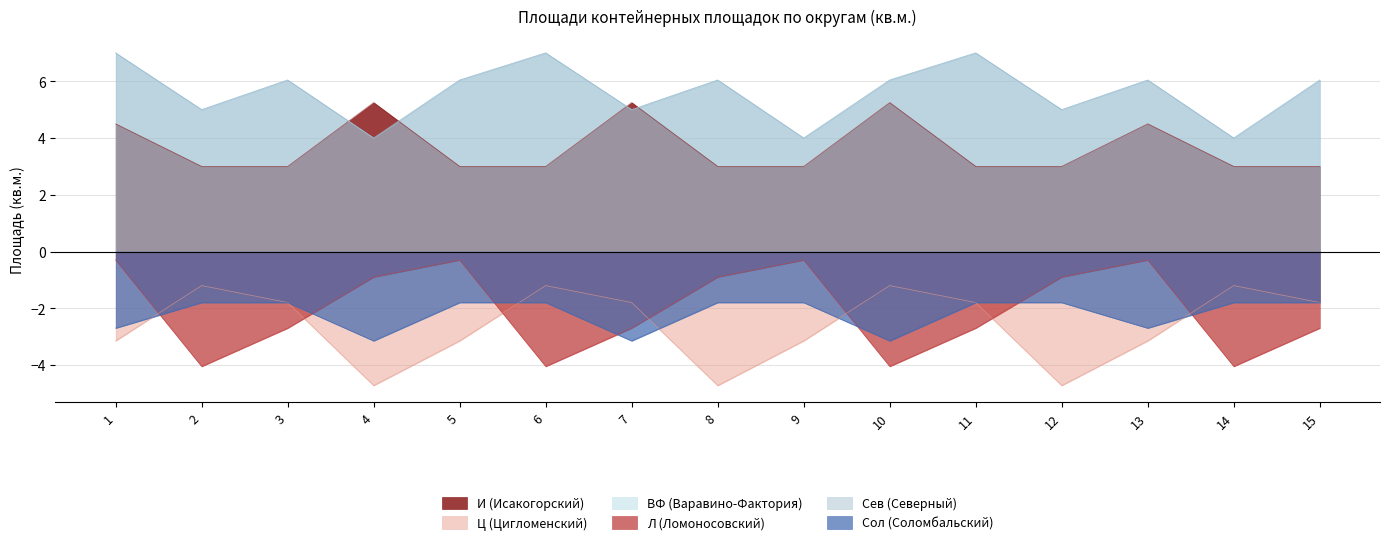

Between which two adjacent categories do Л (Ломоносовский) and Ц (Цигломенский) first intersect?

1 and 2